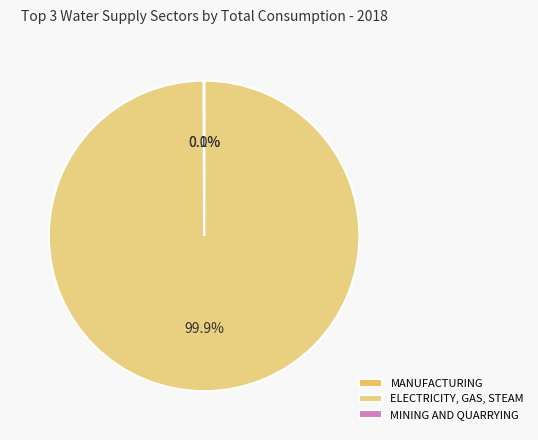

Does MANUFACTURING account for over 50% of the chart?

No